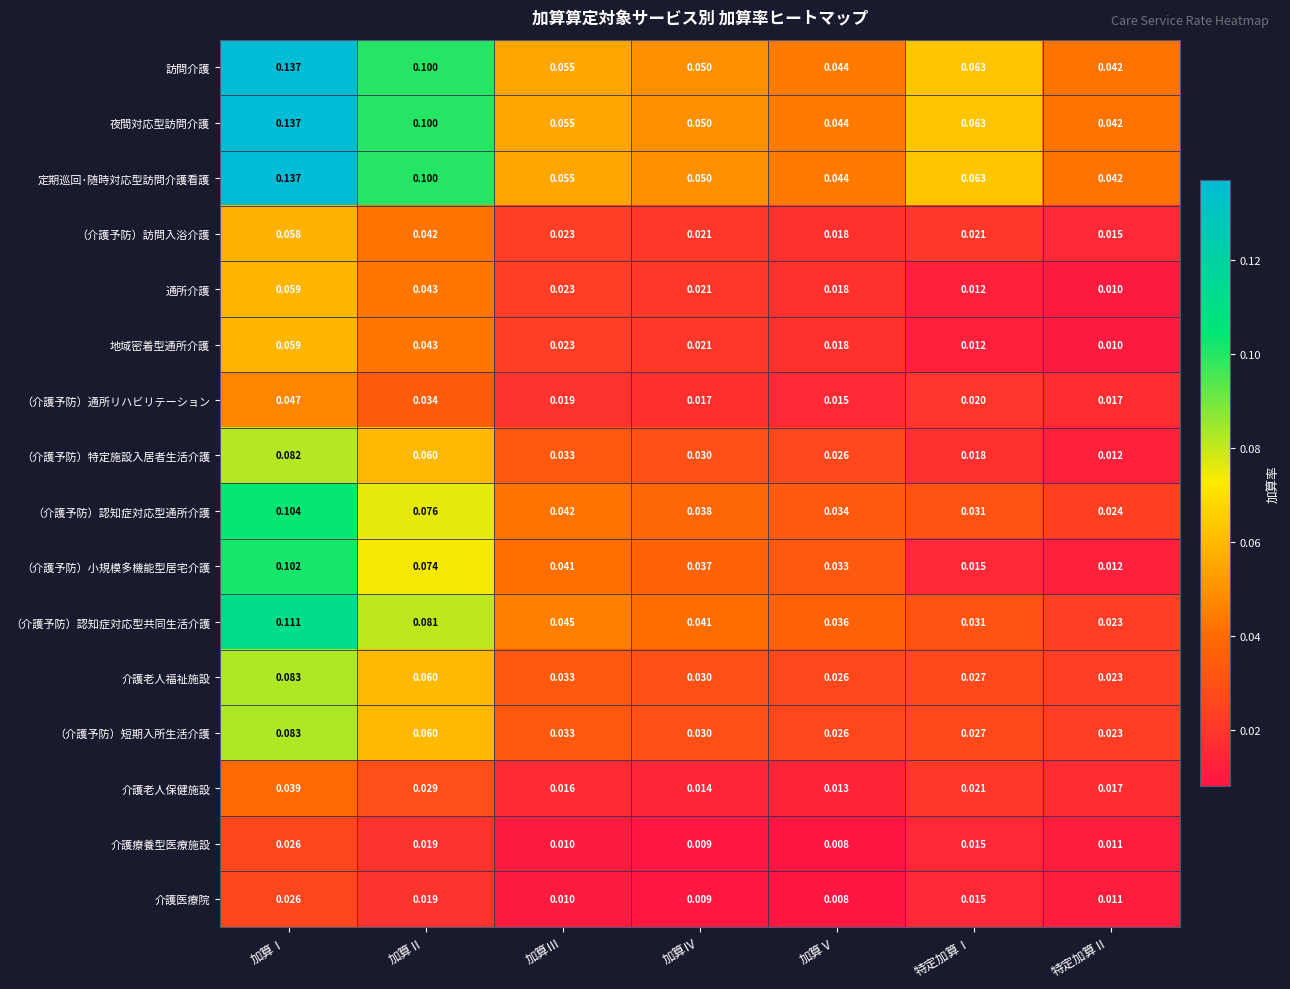

List the labels in order of 訪問介護 value, smallest first.

特定加算Ⅱ, 加算Ⅴ, 加算Ⅳ, 加算Ⅲ, 特定加算Ⅰ, 加算Ⅱ, 加算Ⅰ